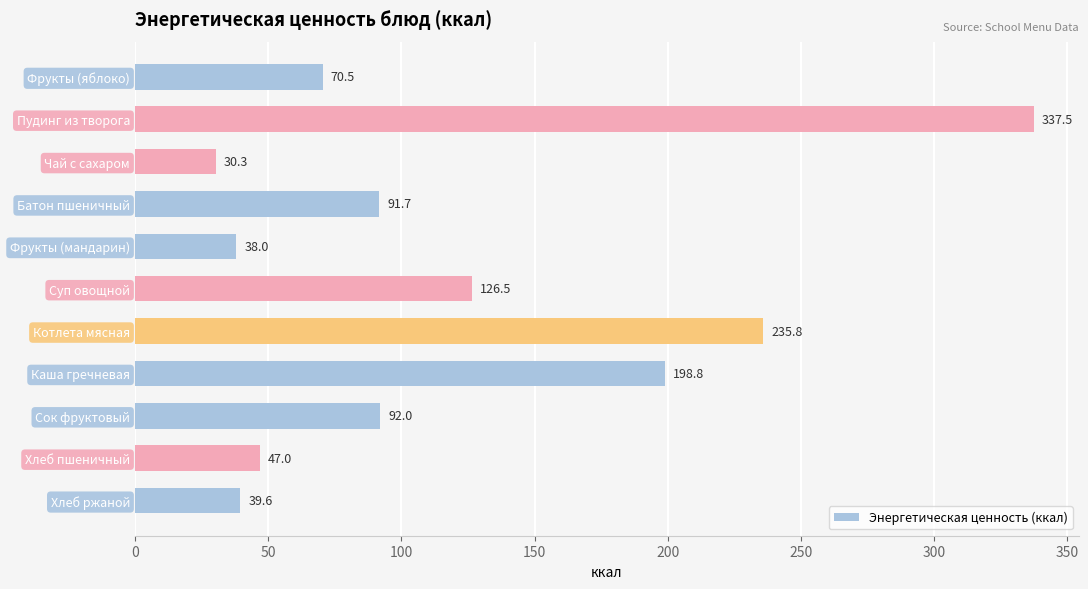

What is the label of the 10th bar from the top?

Хлеб пшеничный